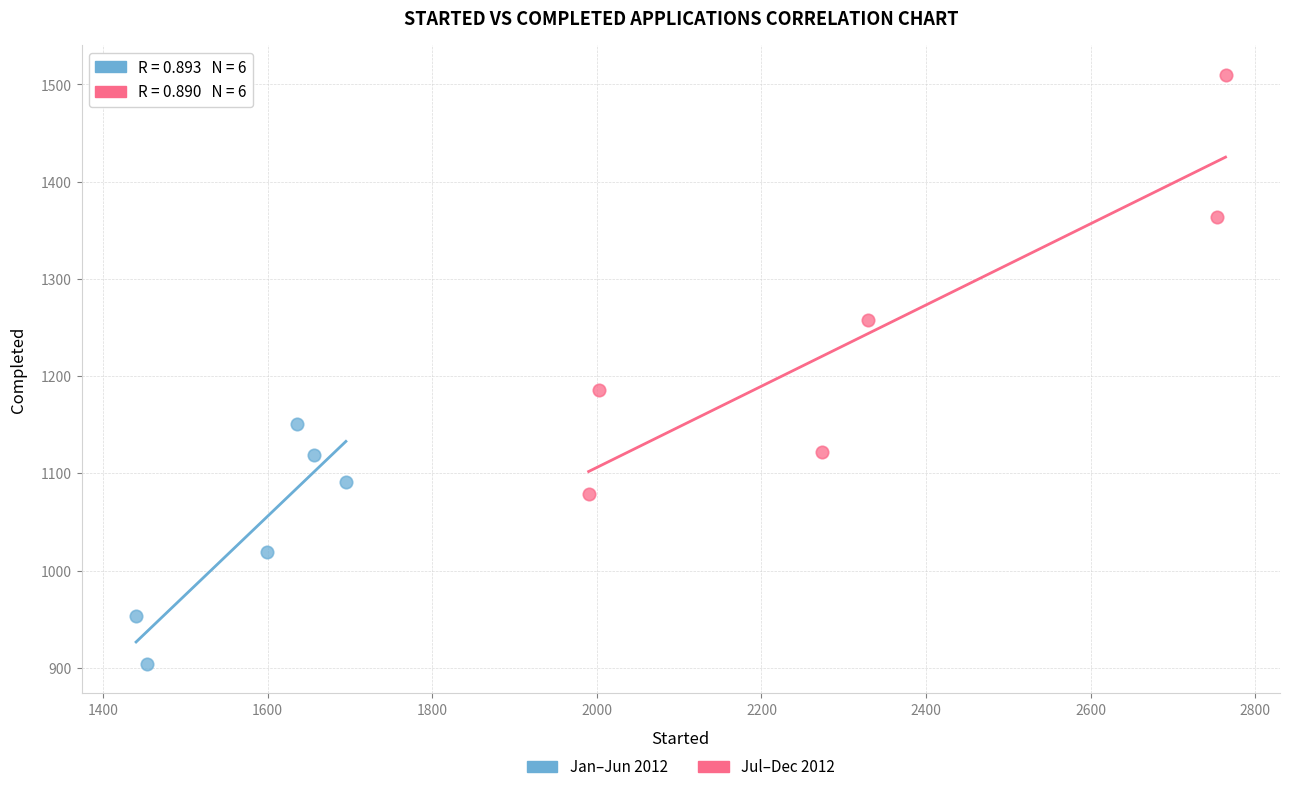

Which series reaches the maximum Y coordinate?

Jul–Dec 2012